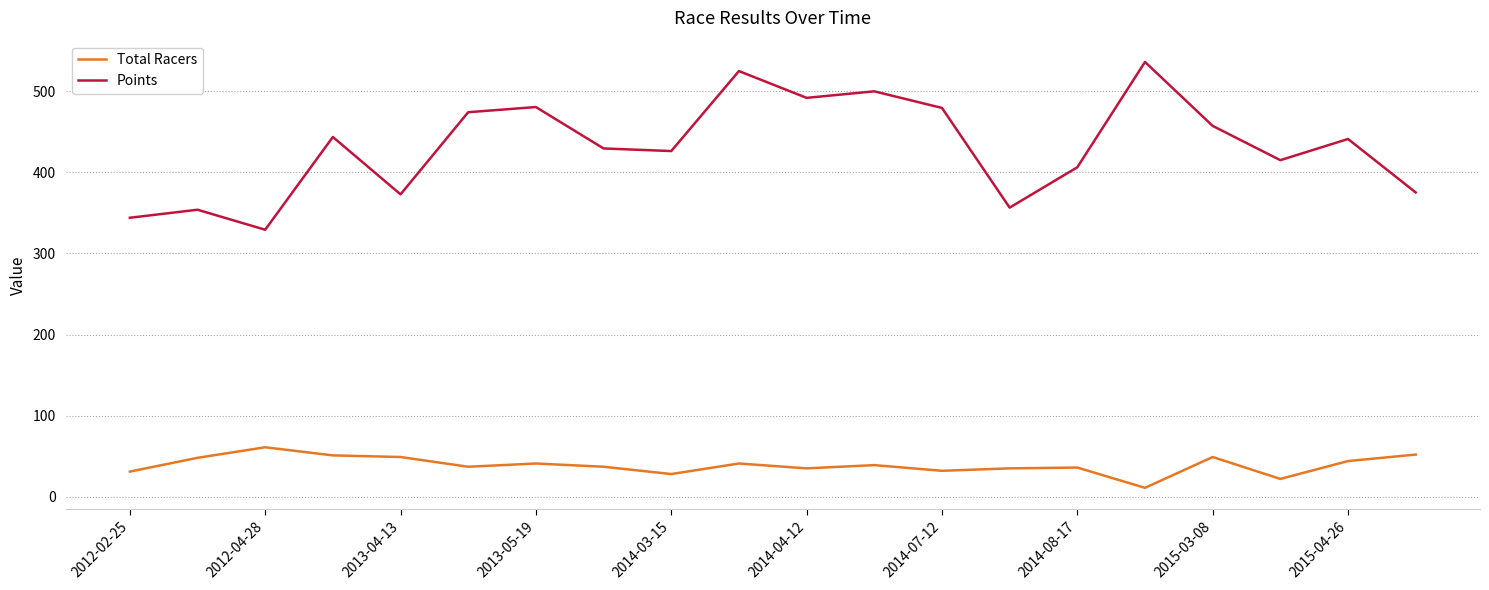

What is the maximum value for Points?

536.1